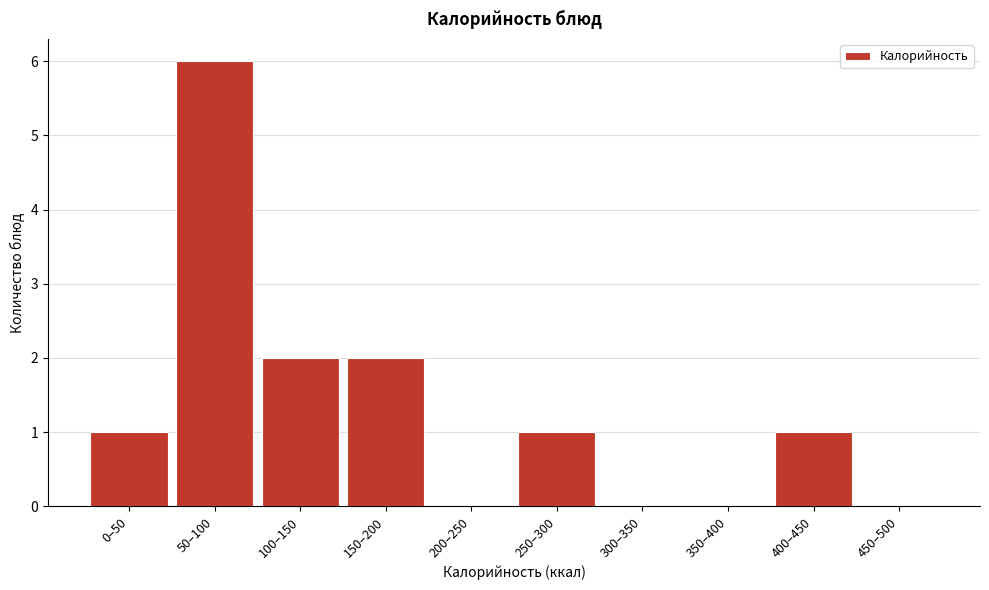

Reading left to right, extract all data points from this chart.

0–50=1	50–100=6	100–150=2	150–200=2	200–250=0	250–300=1	300–350=0	350–400=0	400–450=1	450–500=0